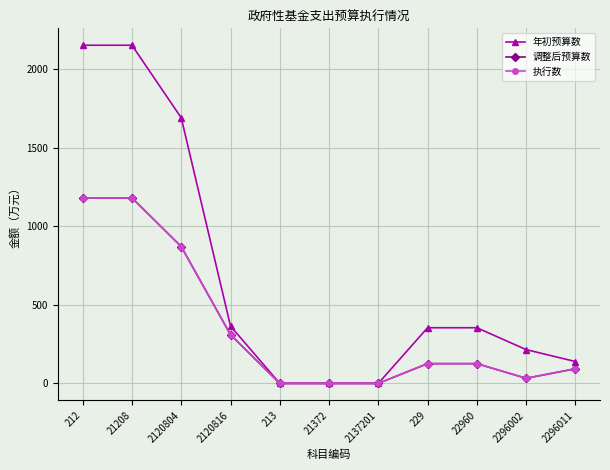

Is this an area chart (filled region under the line)?

No